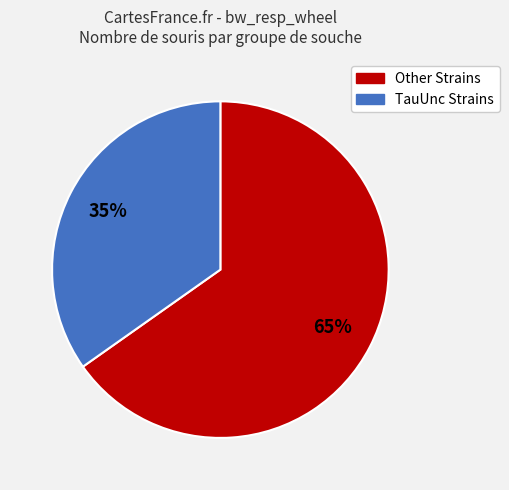

Is there a majority slice in this chart?

Yes